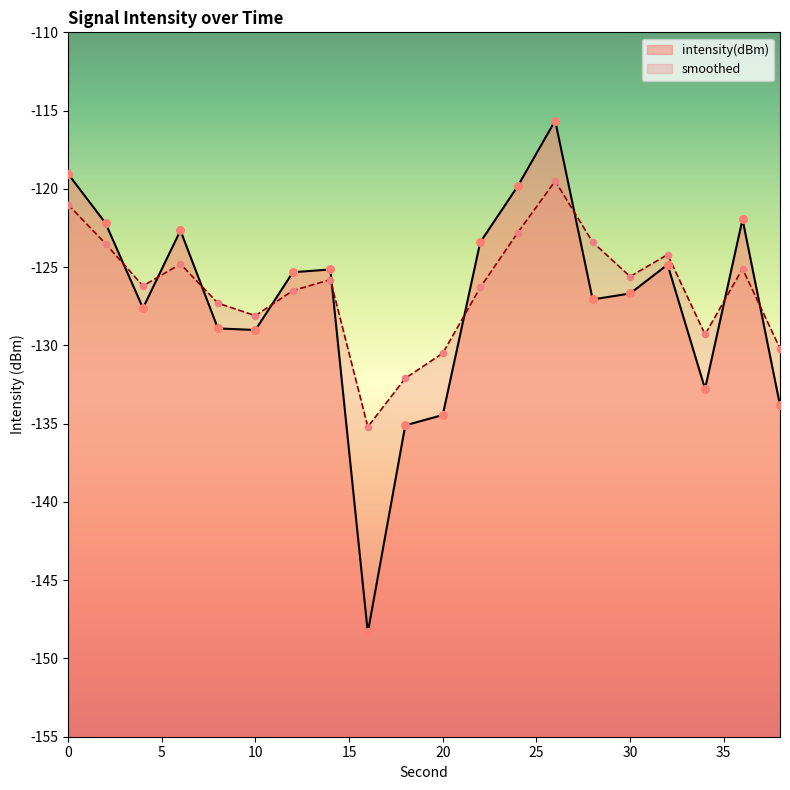

Which series has the largest total across all categories?

smoothed